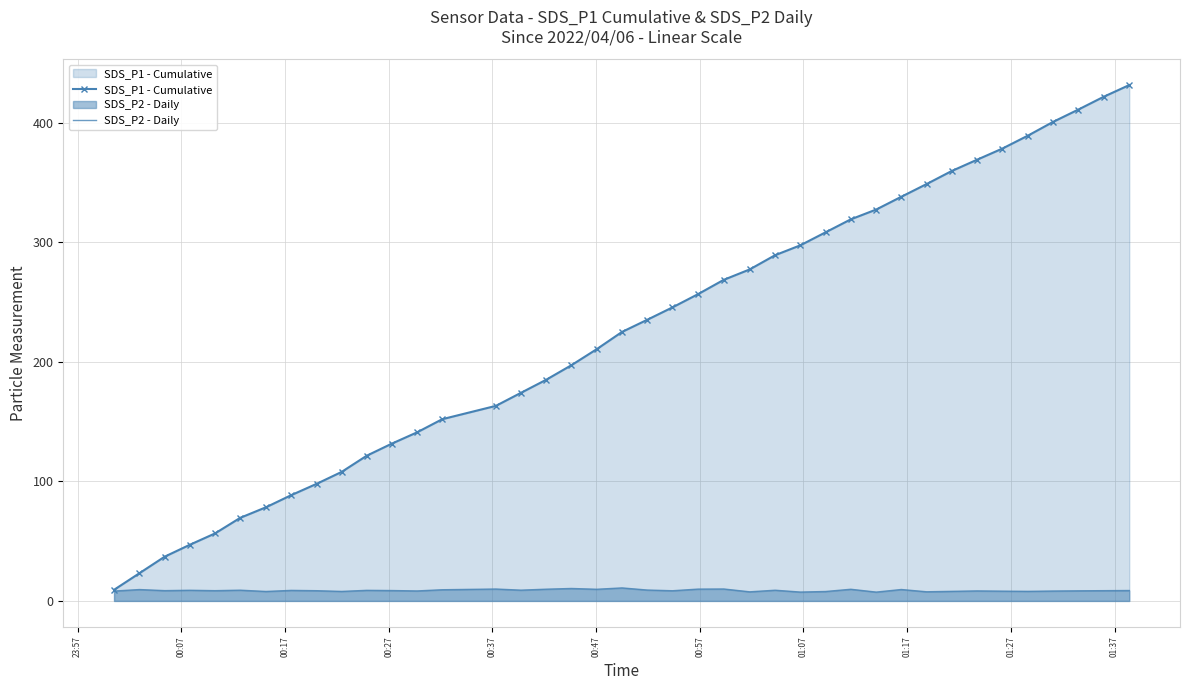

True or false: SDS_P2 - Daily and SDS_P1 - Cumulative intersect in this chart.

False